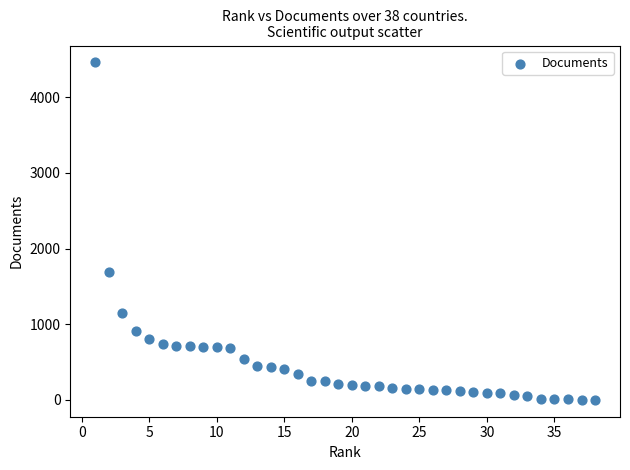

What Y value in the scatter plot is closest to 2231?

1696